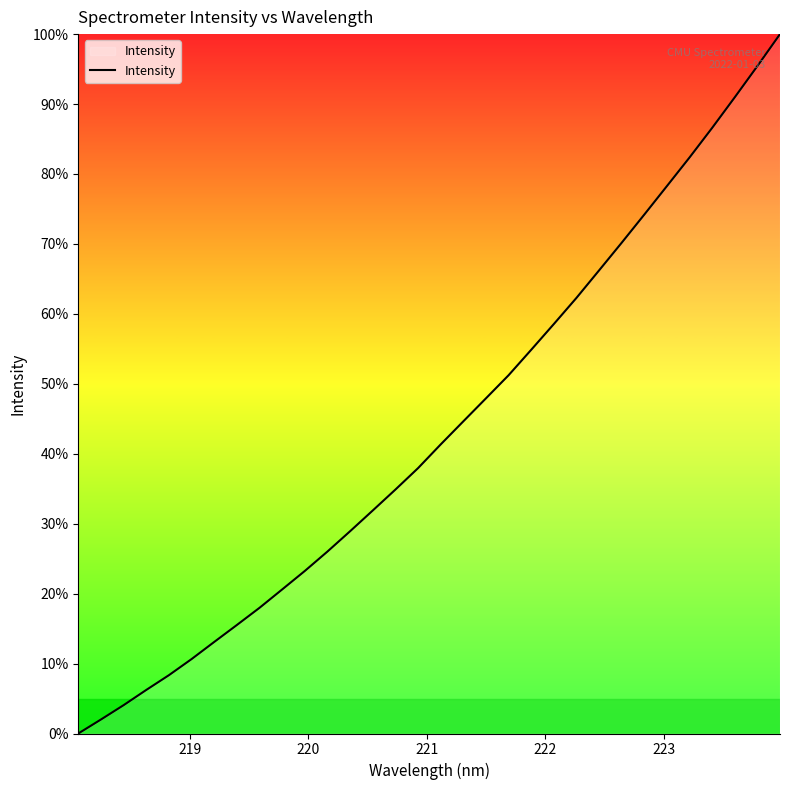

True or false: there are more than 2 points higher than both neighbors.

False